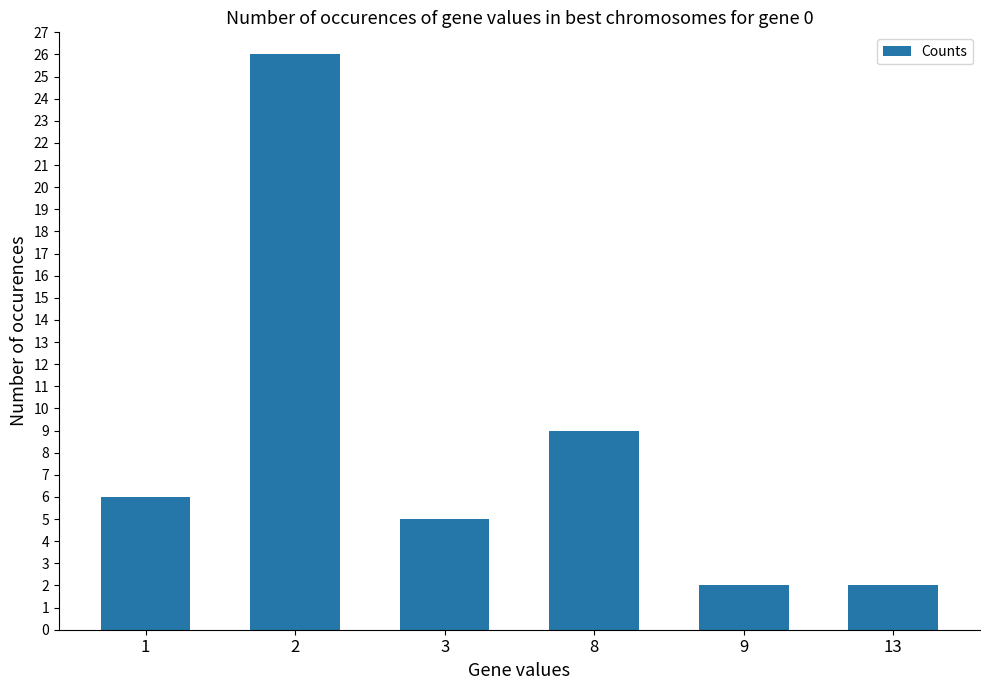

What is the maximum value shown in the chart?

26